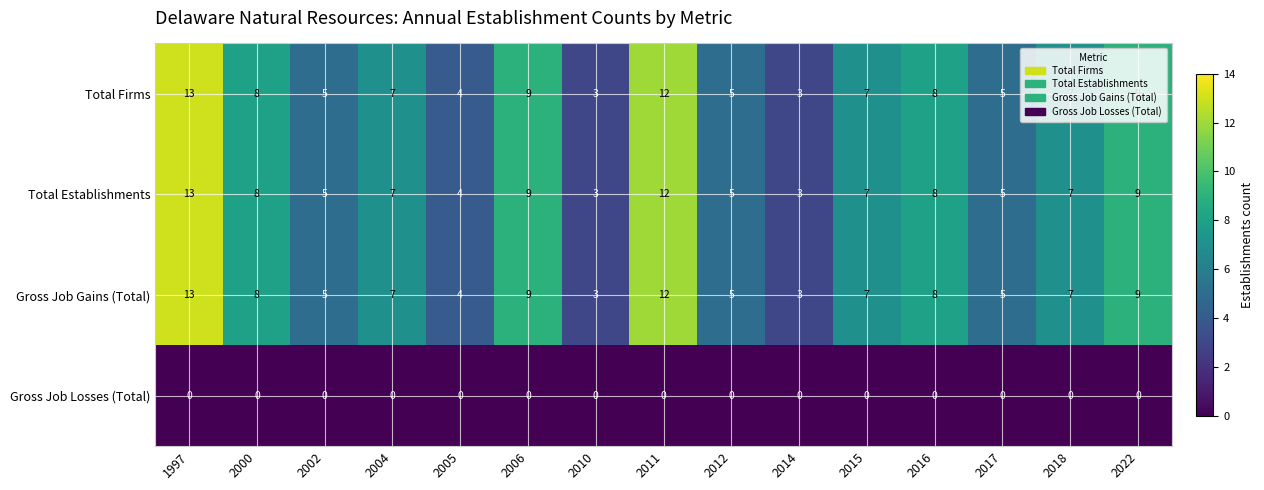

What is the spread (max minus min) of values at 2015?

7